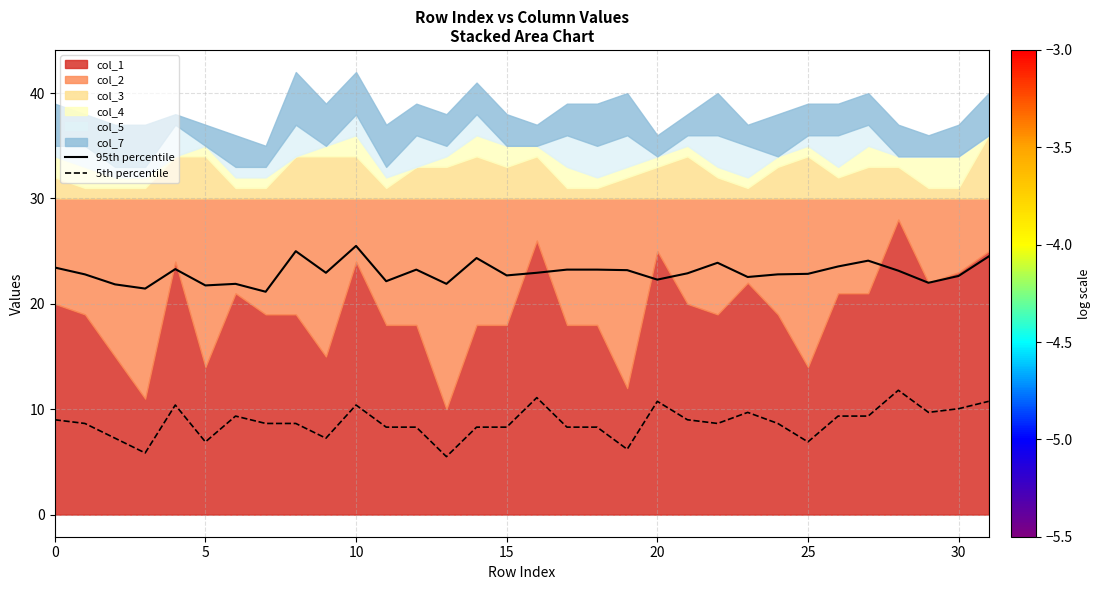

Is it true that 95th percentile equals 5.3 at 20?

False